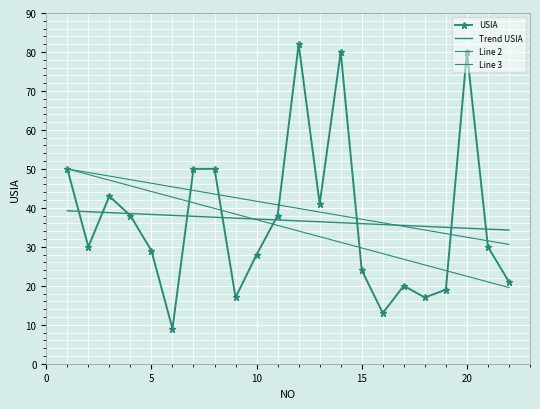

How many lines are shown in the chart?

4